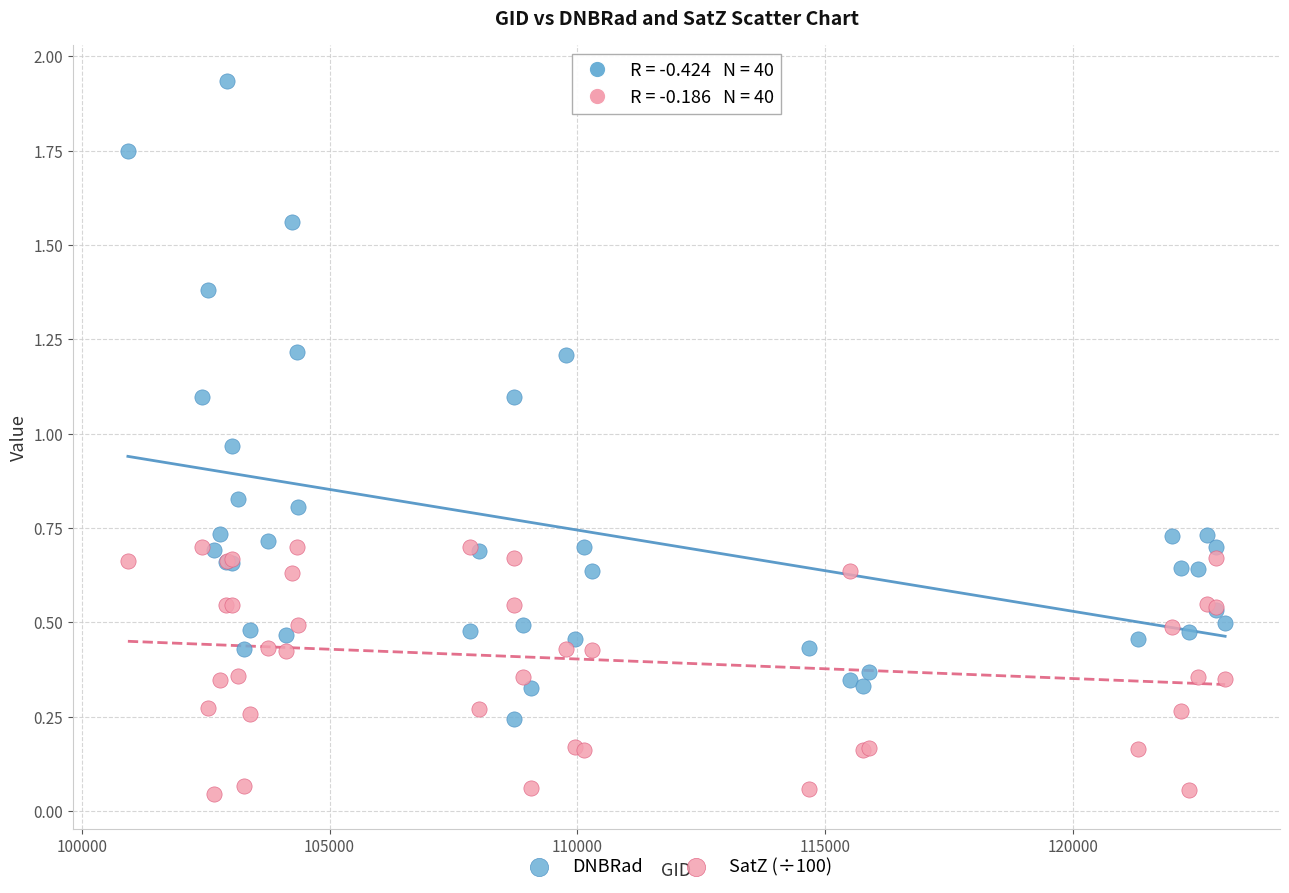

What are all the series names shown in the legend?

DNBRad, SatZ (÷100)